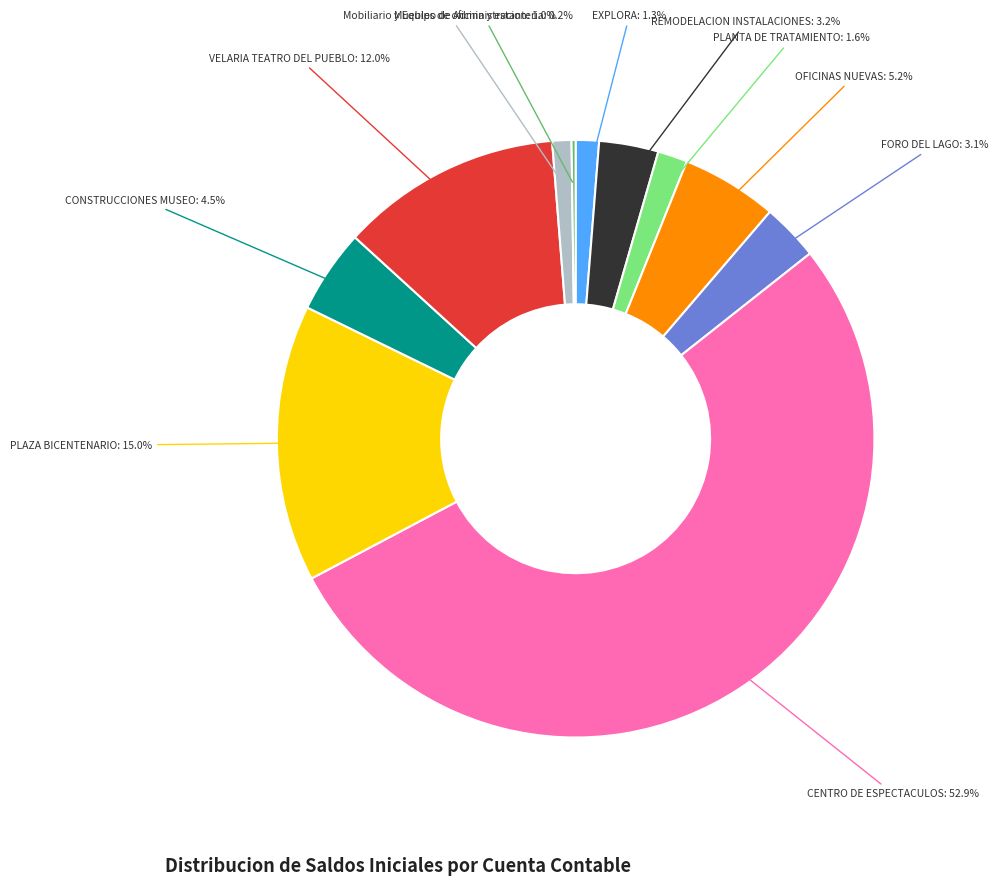

Is there a majority slice in this chart?

Yes